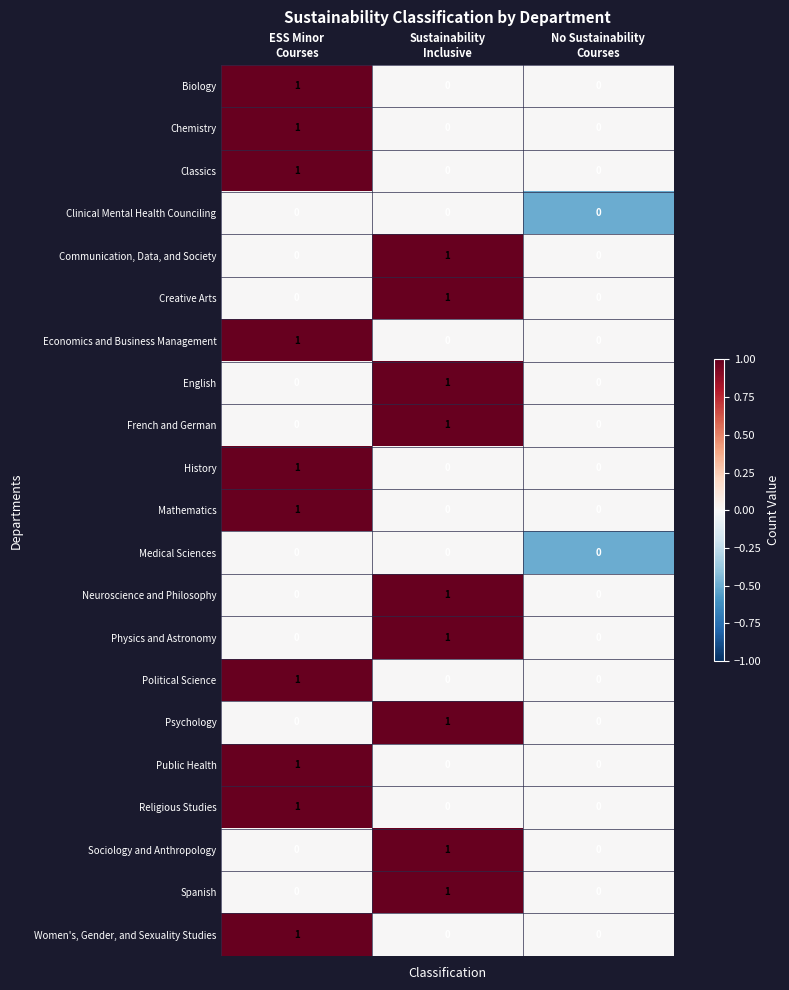

Count the number of data series in this chart.

21